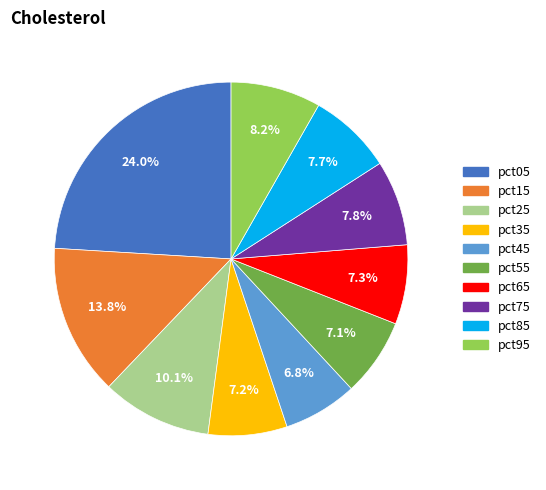

To the nearest percent, what is the difference between the pct05 and pct35 slice percentages?

17%